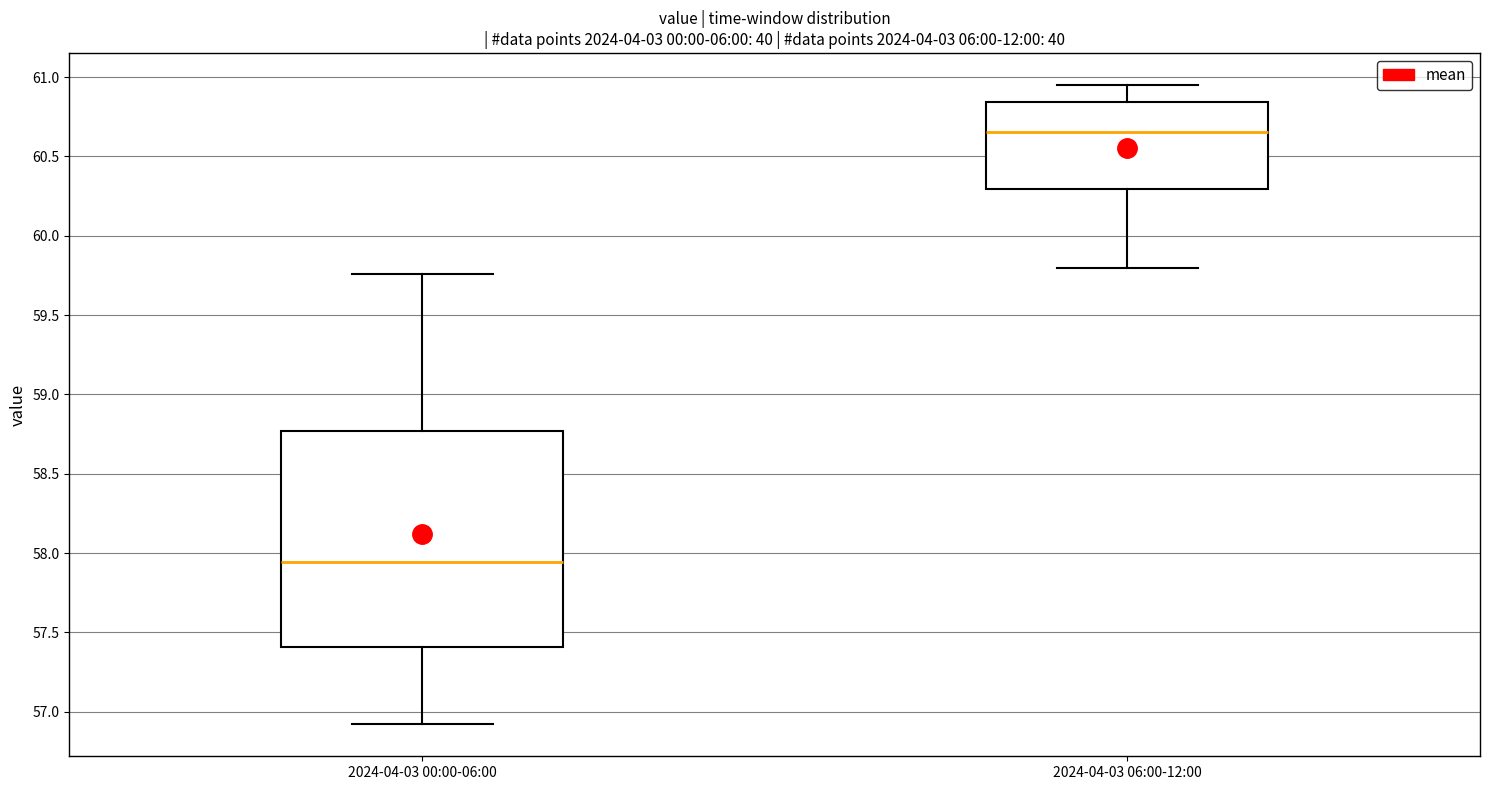

Reading left to right, transcribe this box plot: for each box, give where its median line is, the range the box spans, and where its two whiskers end, as read against the y-axis. The values are not printed on the chart, so give them approximately, as read against the axis.

2024-04-03 00:00-06:00: median 57.95, box 57.40 to 58.75, whiskers 56.90 to 59.75
2024-04-03 06:00-12:00: median 60.65, box 60.30 to 60.85, whiskers 59.80 to 60.95